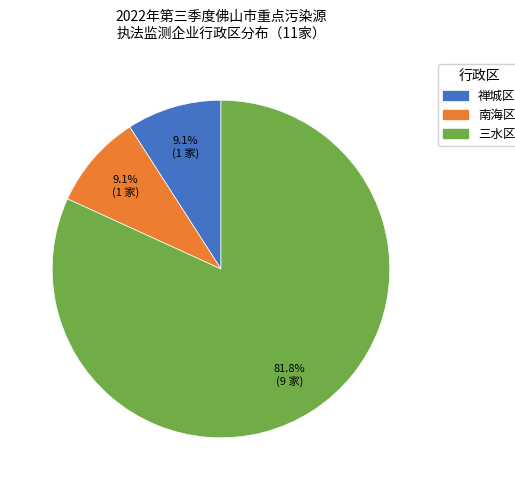

Is there any slice that represents more than half of the pie?

Yes